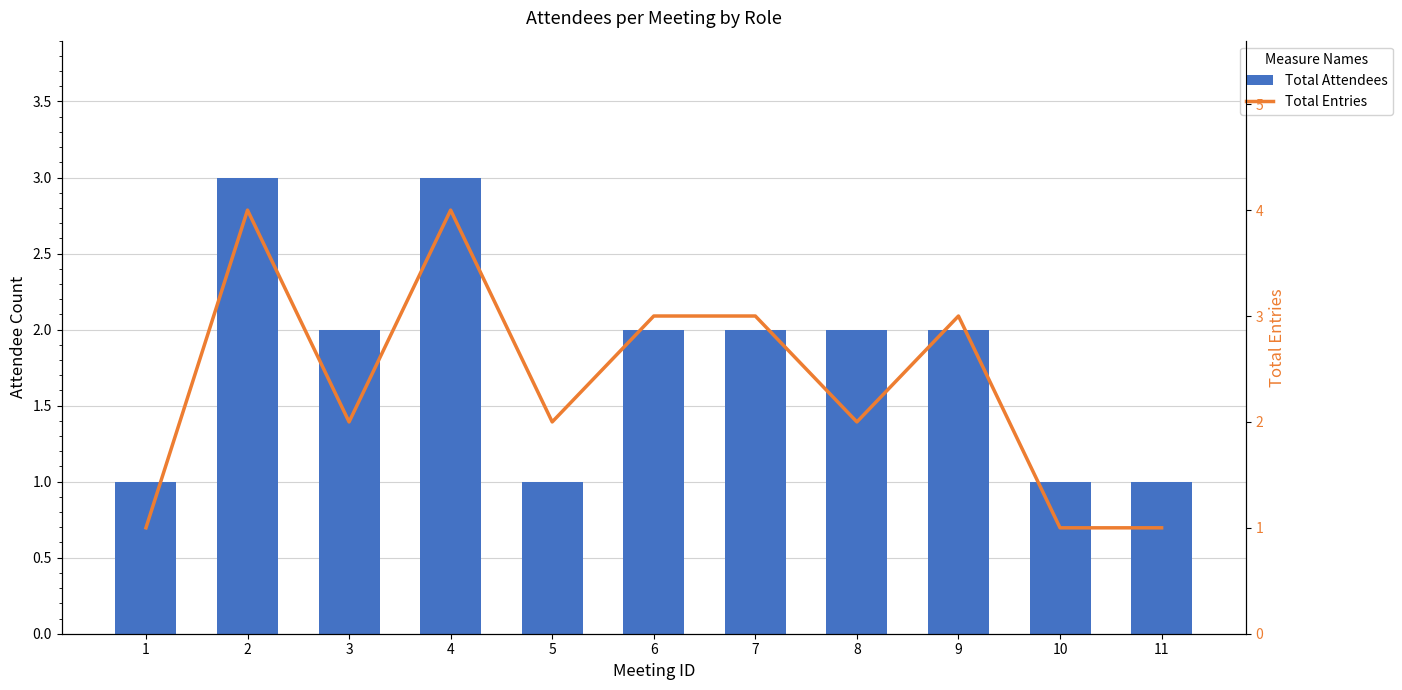

At which label does Total Entries reach its minimum?

1